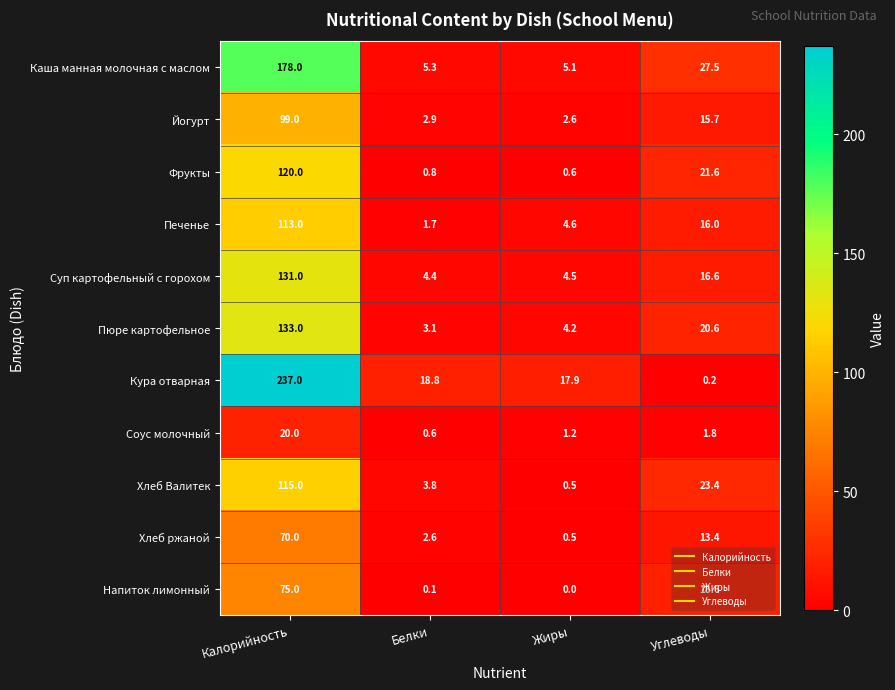

Which series changed the most between Калорийность and Углеводы?

Кура отварная